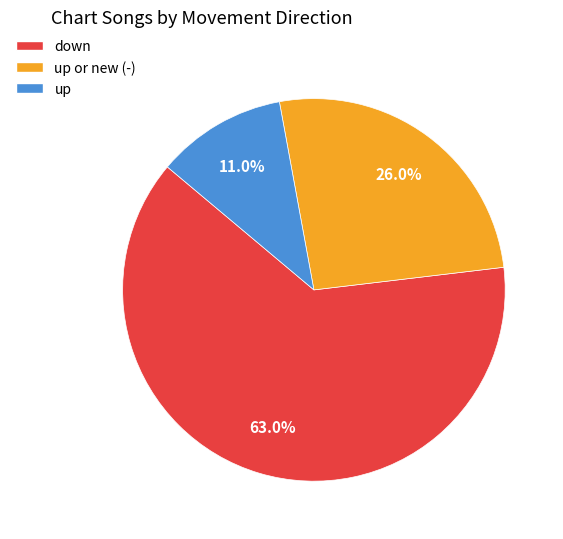

What percentage do up or new (-) and up together represent?

37.0%